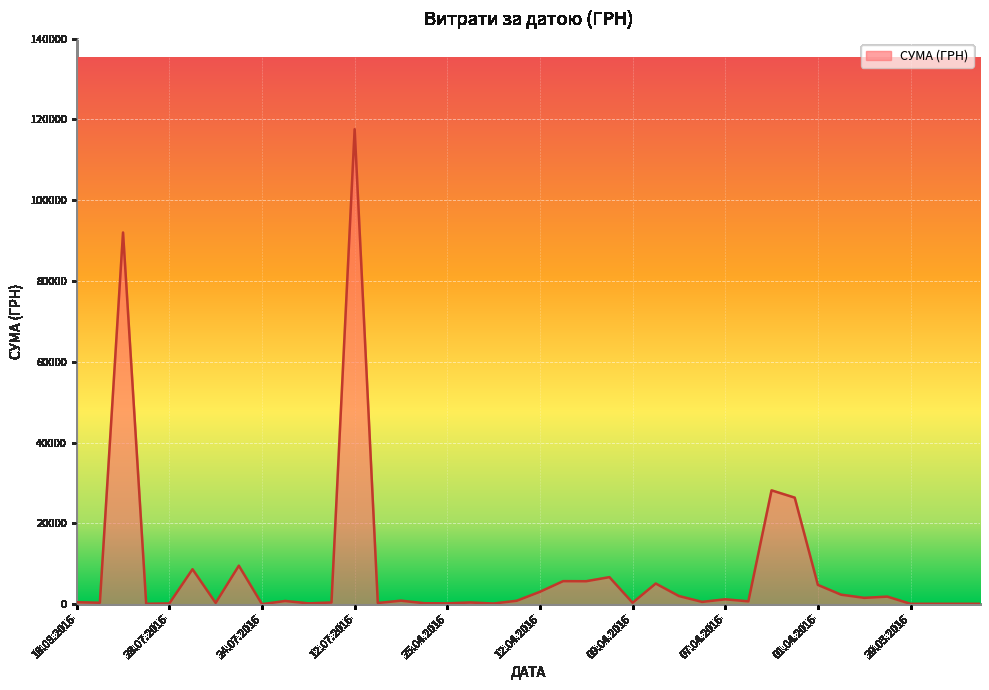

What is the difference between the maximum and minimum values?

117557.6